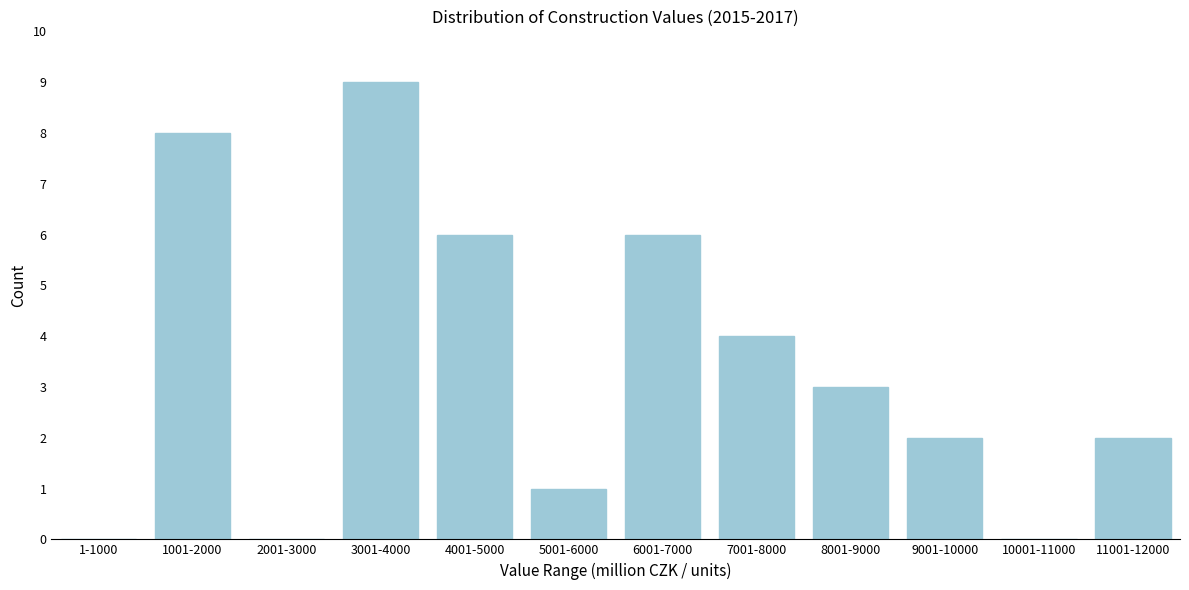

Reading right to left, transcribe all the data shown in this chart.

11001-12000=2	10001-11000=0	9001-10000=2	8001-9000=3	7001-8000=4	6001-7000=6	5001-6000=1	4001-5000=6	3001-4000=9	2001-3000=0	1001-2000=8	1-1000=0